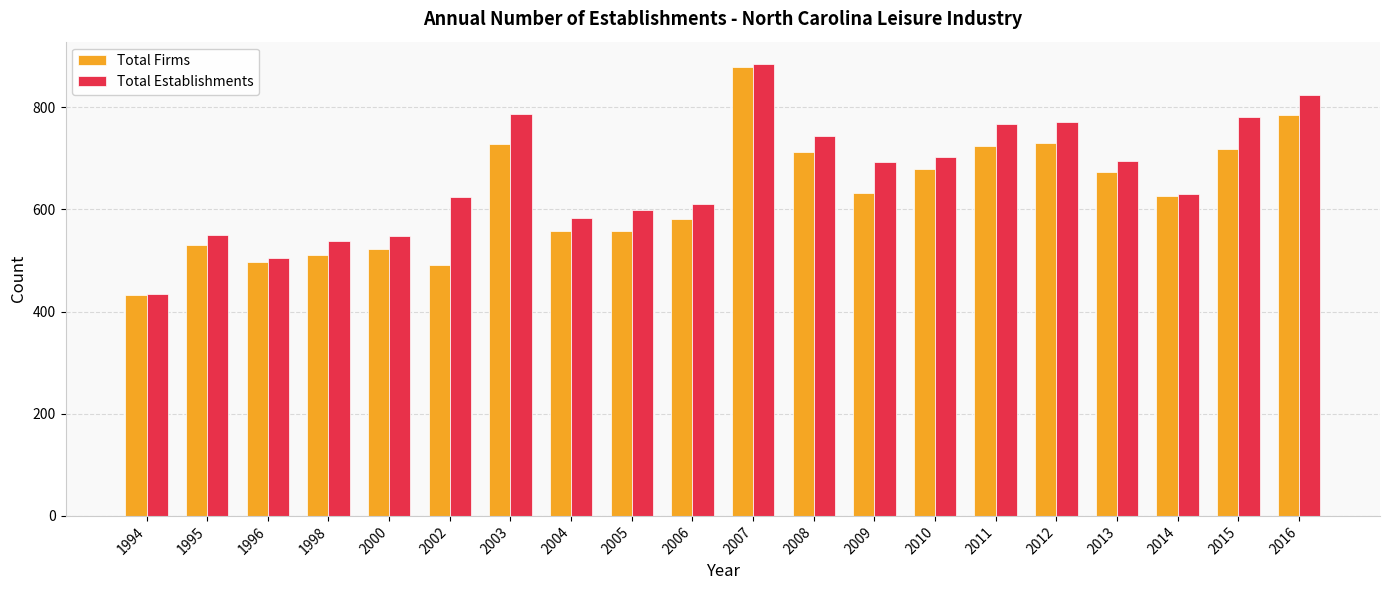

Which category has the highest value in the Total Establishments series?

2007